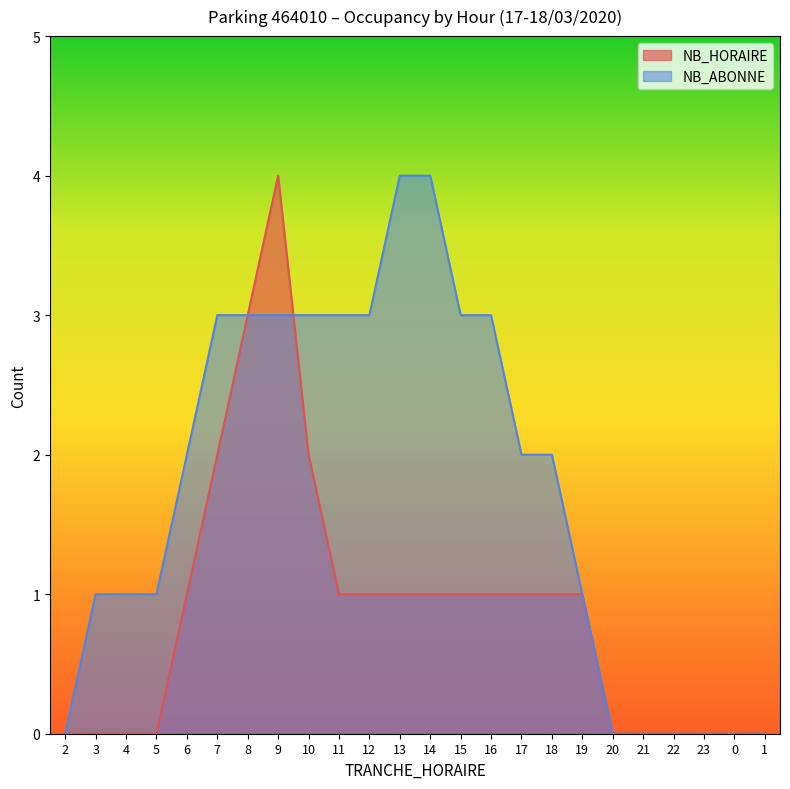

List the series in order of their peak value, highest first.

NB_HORAIRE, NB_ABONNE